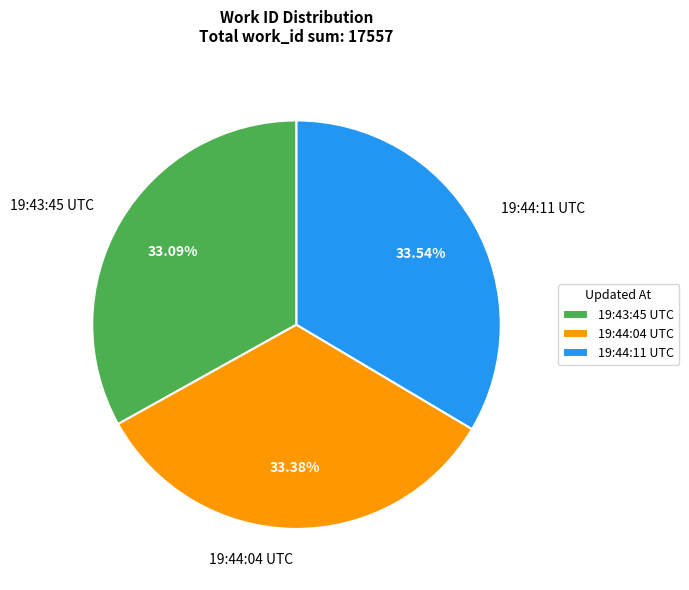

Is there a majority slice in this chart?

No